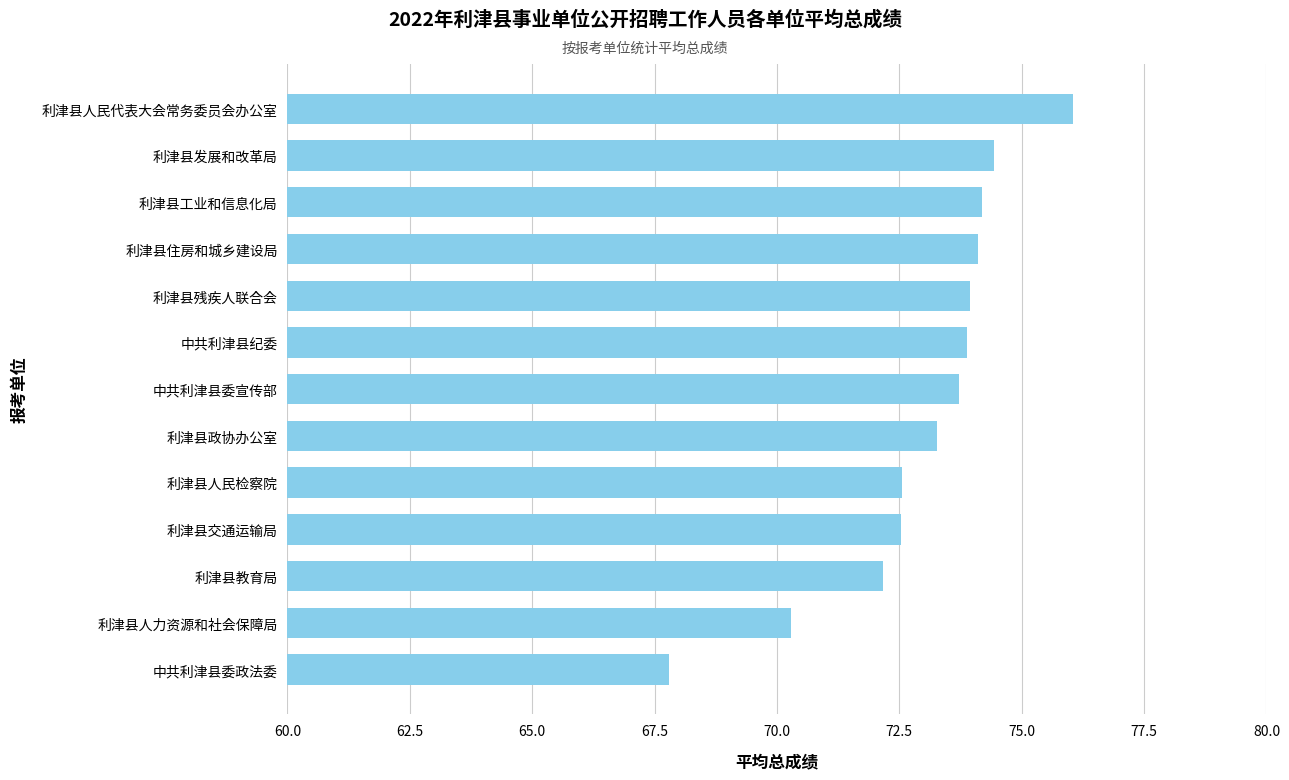

The chart shows a value of 74.1 at 利津县住房和城乡建设局. True or false?

True